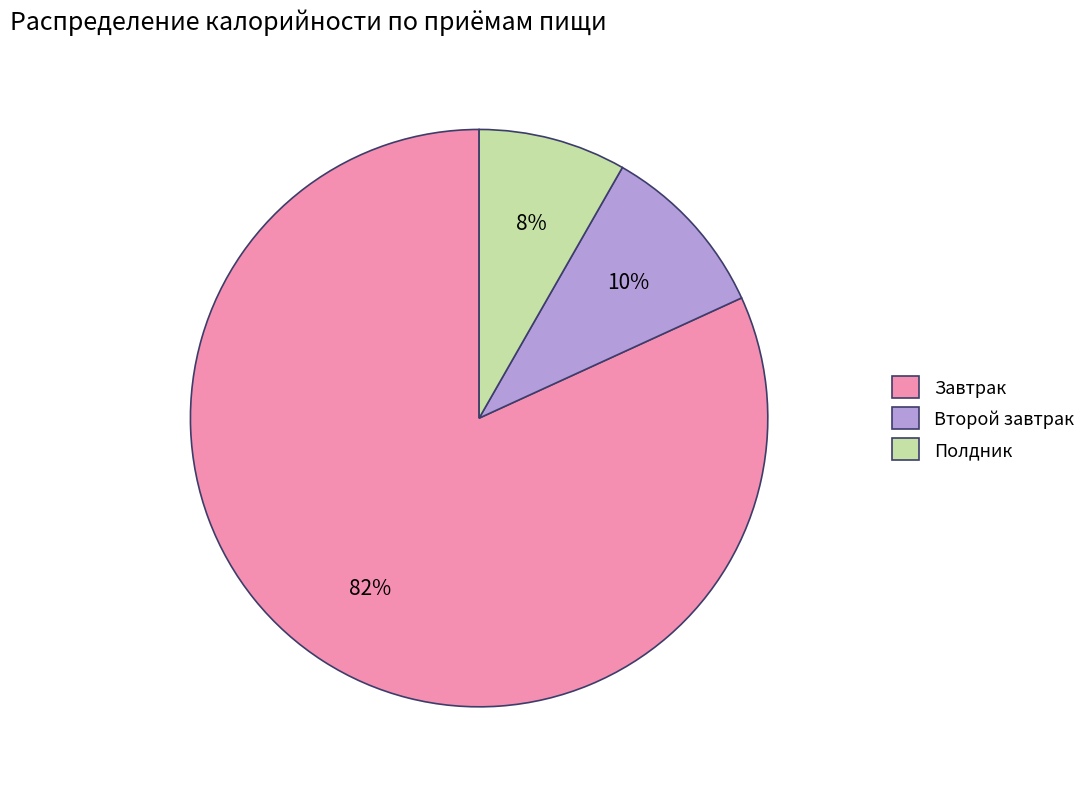

To the nearest percent, what is the combined percentage of Второй завтрак and Завтрак?

92%